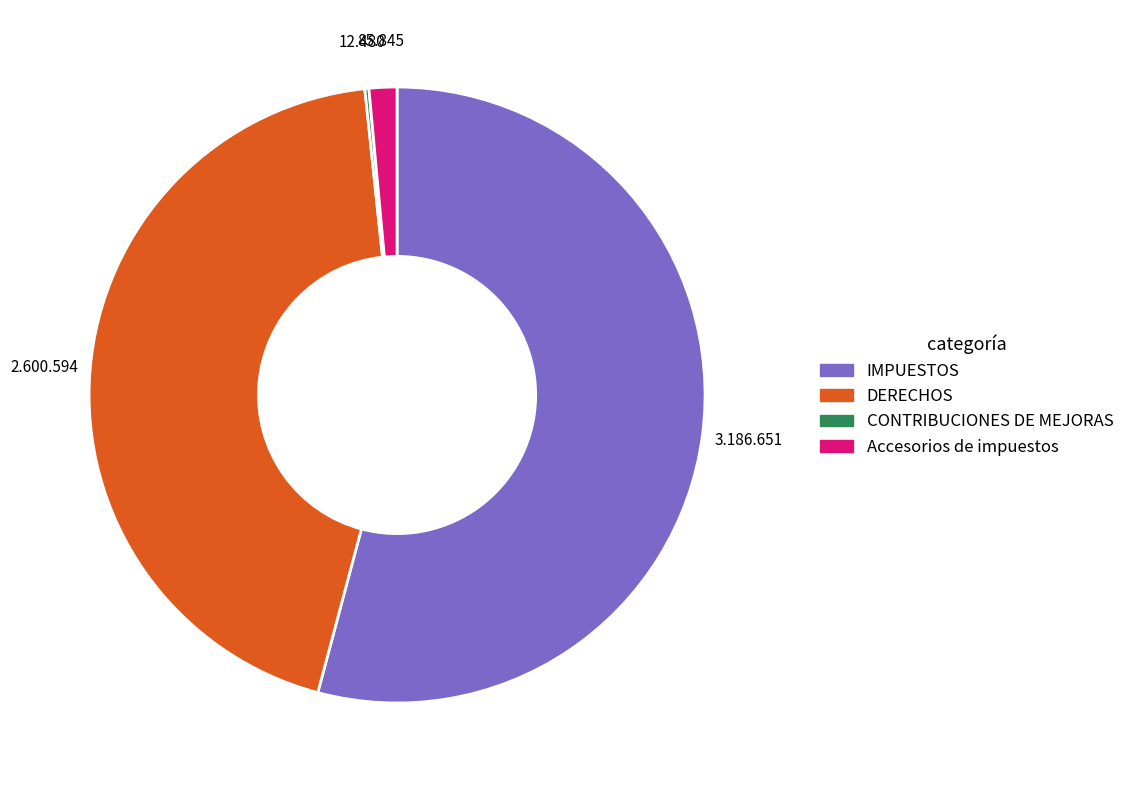

What is the largest slice in the pie chart?

IMPUESTOS